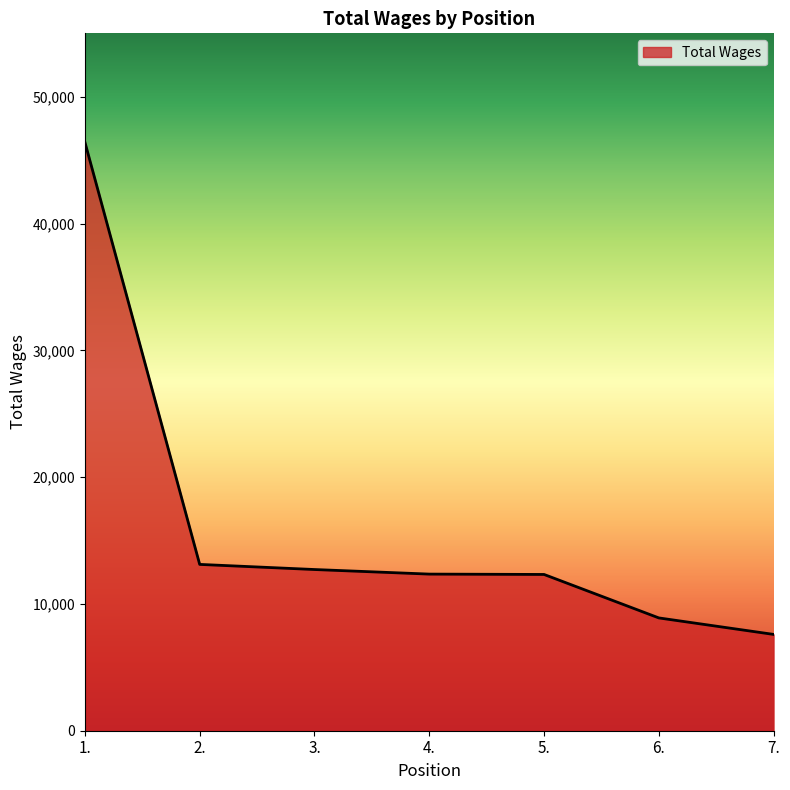

The value at 6. is 8896. True or false?

True